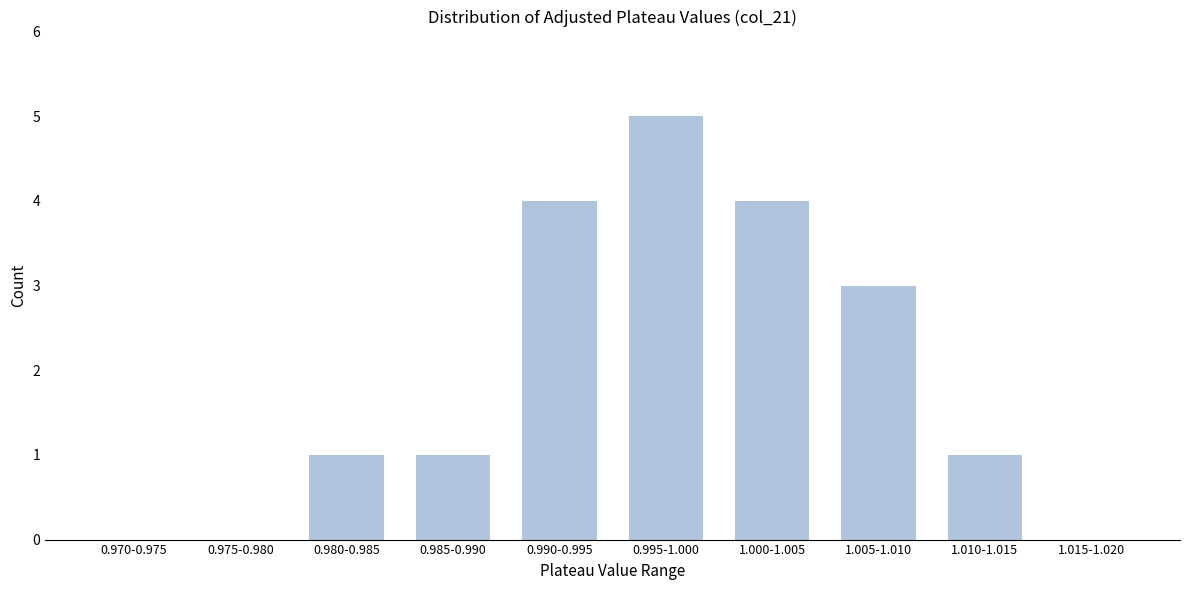

Reading left to right, transcribe all the data shown in this chart.

0.970-0.975=0	0.975-0.980=0	0.980-0.985=1	0.985-0.990=1	0.990-0.995=4	0.995-1.000=5	1.000-1.005=4	1.005-1.010=3	1.010-1.015=1	1.015-1.020=0